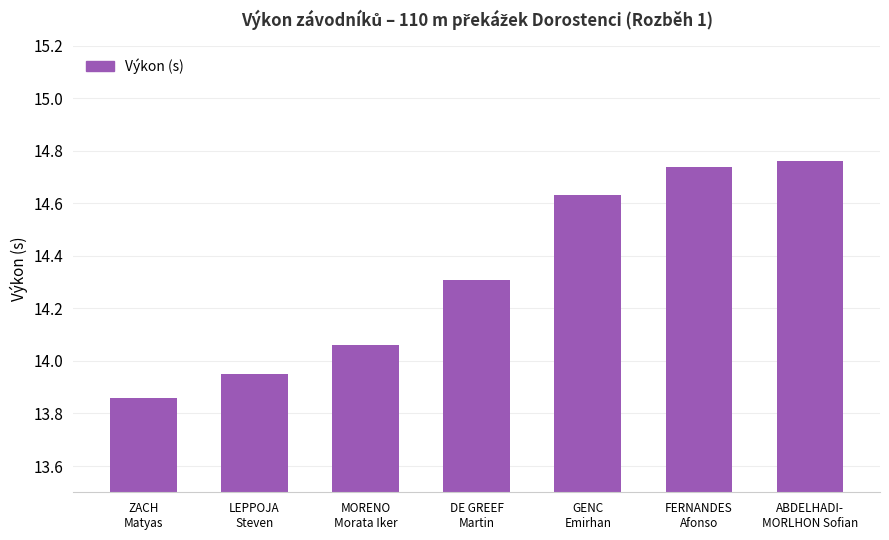

List the labels in order of value, largest first.

ABDELHADI-
MORLHON Sofian, FERNANDES
Afonso, GENC
Emirhan, DE GREEF
Martin, MORENO
Morata Iker, LEPPOJA
Steven, ZACH
Matyas